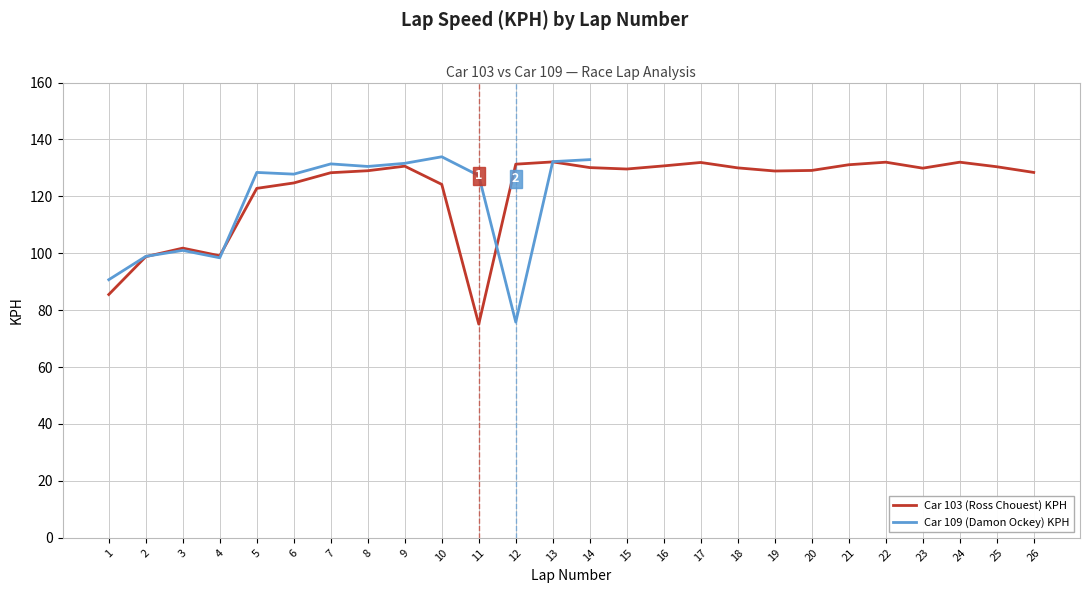

List the labels in order of Car 103 (Ross Chouest) KPH value, smallest first.

11, 1, 2, 4, 3, 5, 10, 6, 7, 26, 19, 8, 20, 15, 23, 18, 14, 25, 9, 16, 21, 12, 17, 22, 24, 13